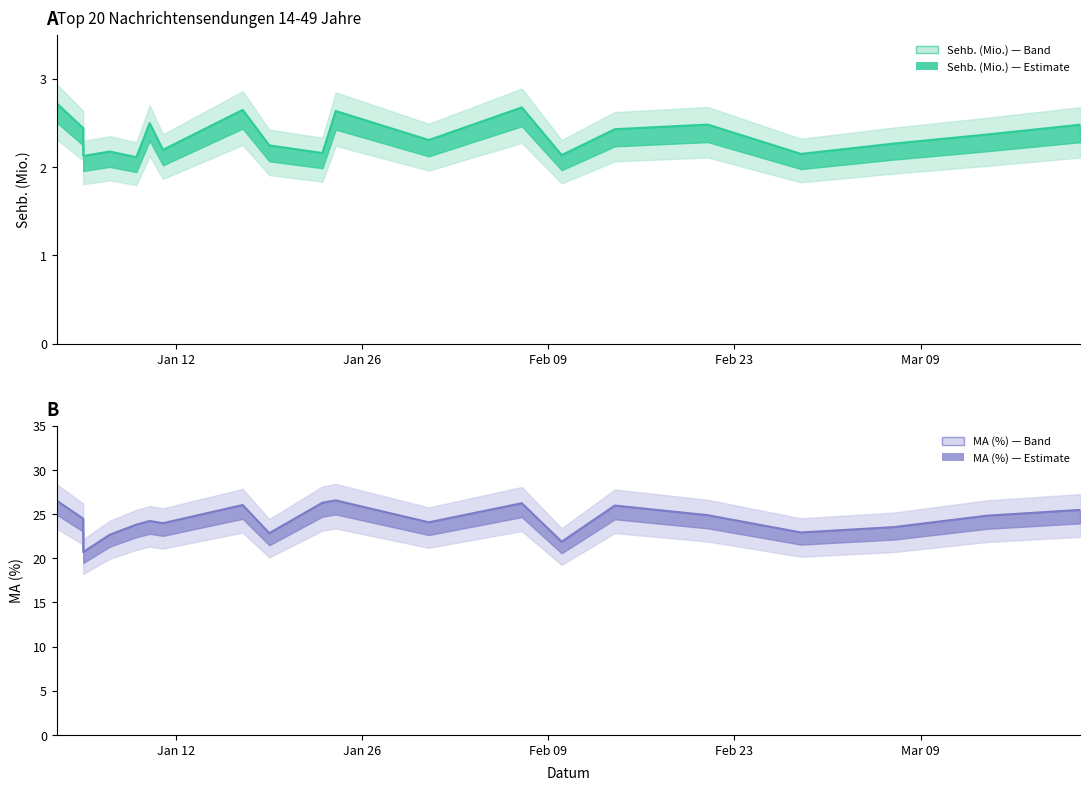

The Sehb. (Mio.) series shows 3.7 at 2021-01-09. True or false?

False